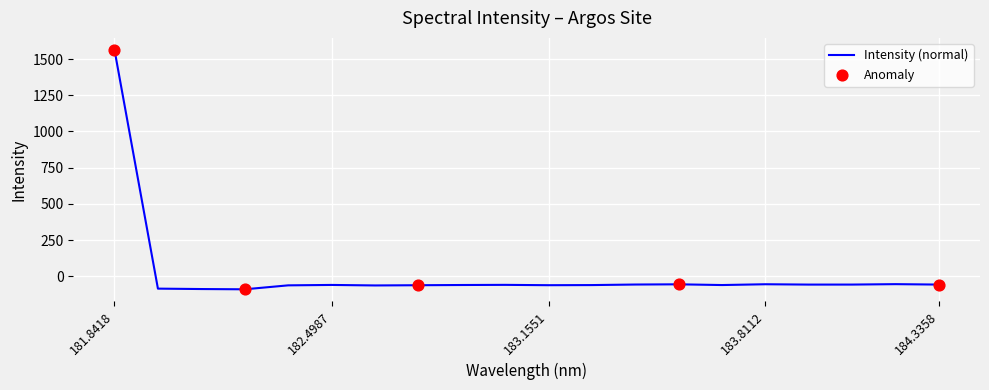

What is the minimum value shown in the chart?

-89.7